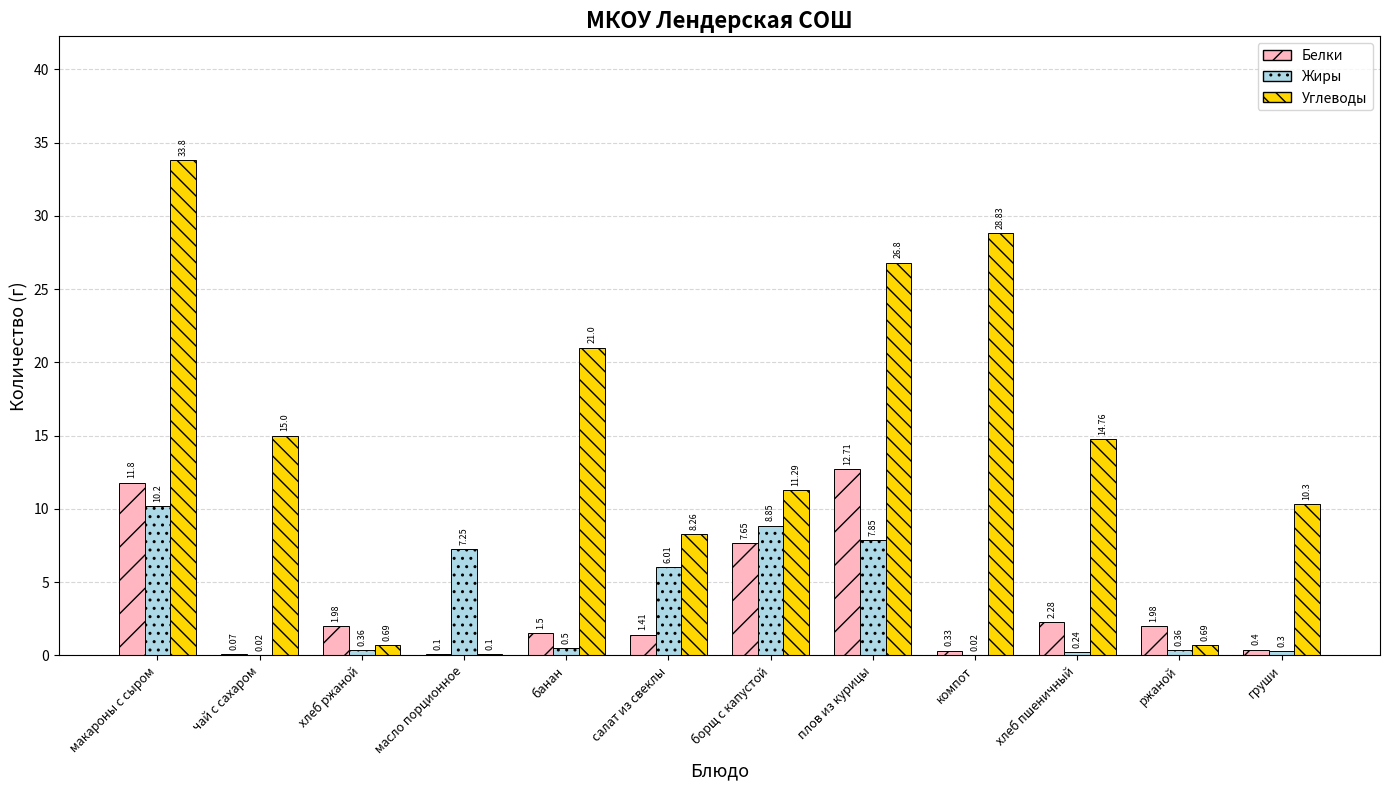

Where is Жиры nearest to the value 5?

салат из свеклы